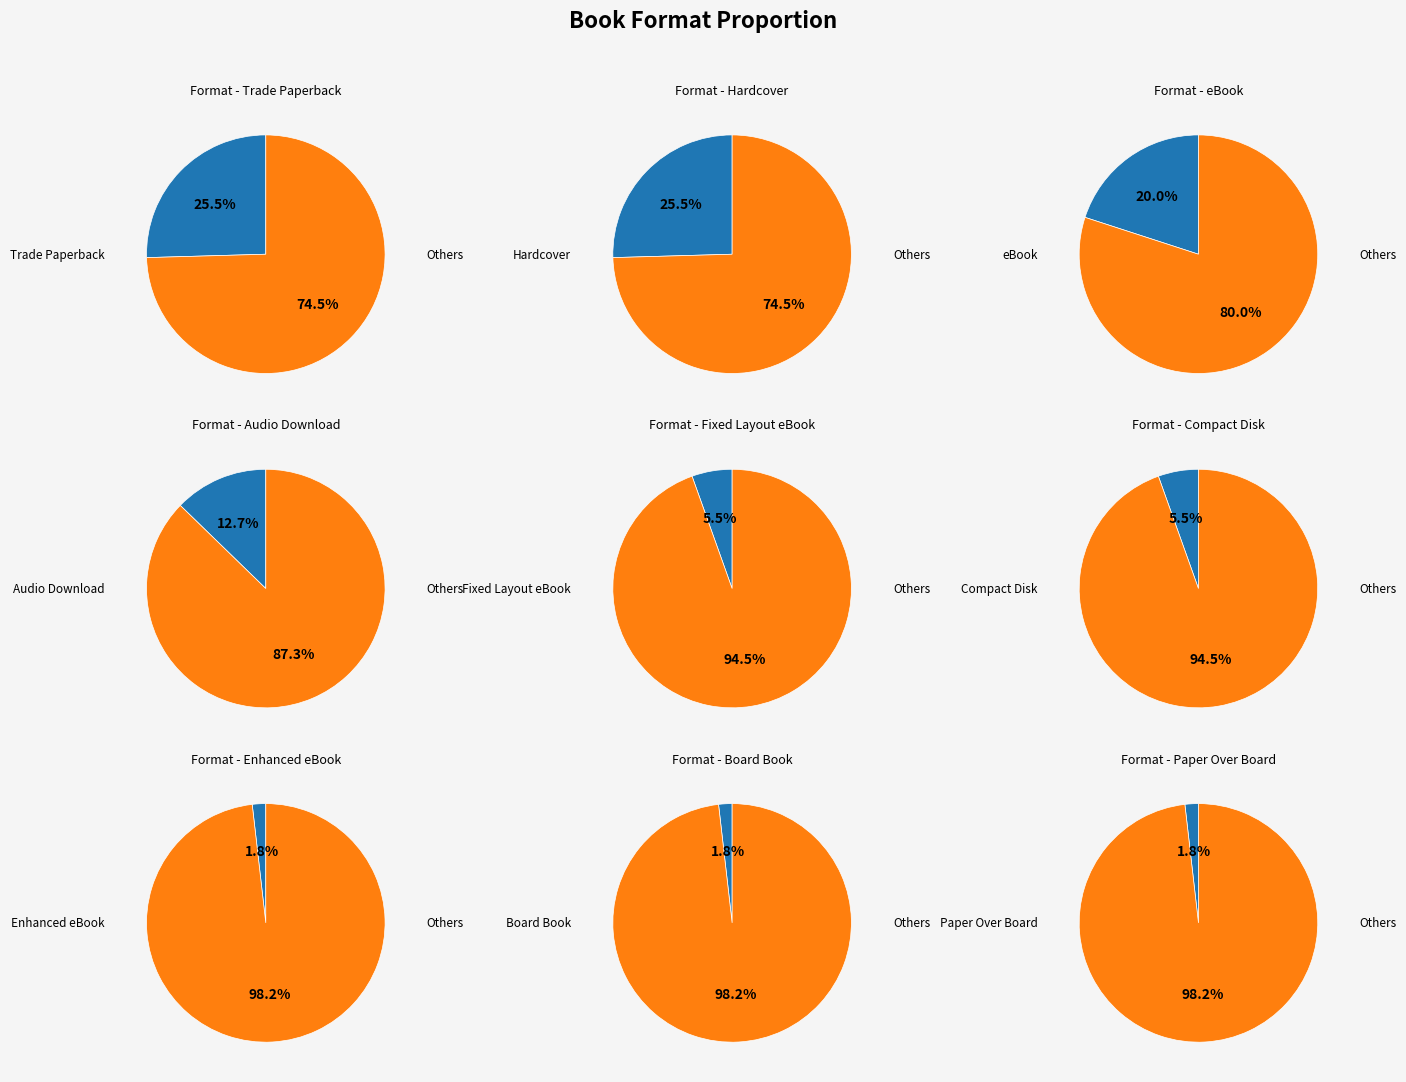

Does Hardcover account for over 50% of the chart?

No